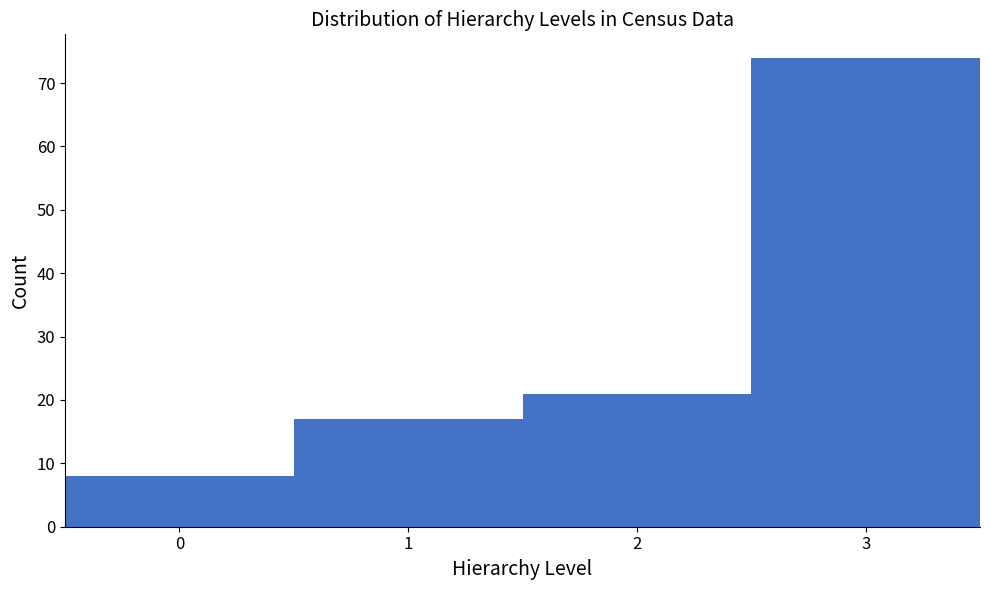

What is the height of the bar covering -0.5 to 0.5 on the x-axis? The values are not printed on the chart, so give them approximately, as read against the axis.

8